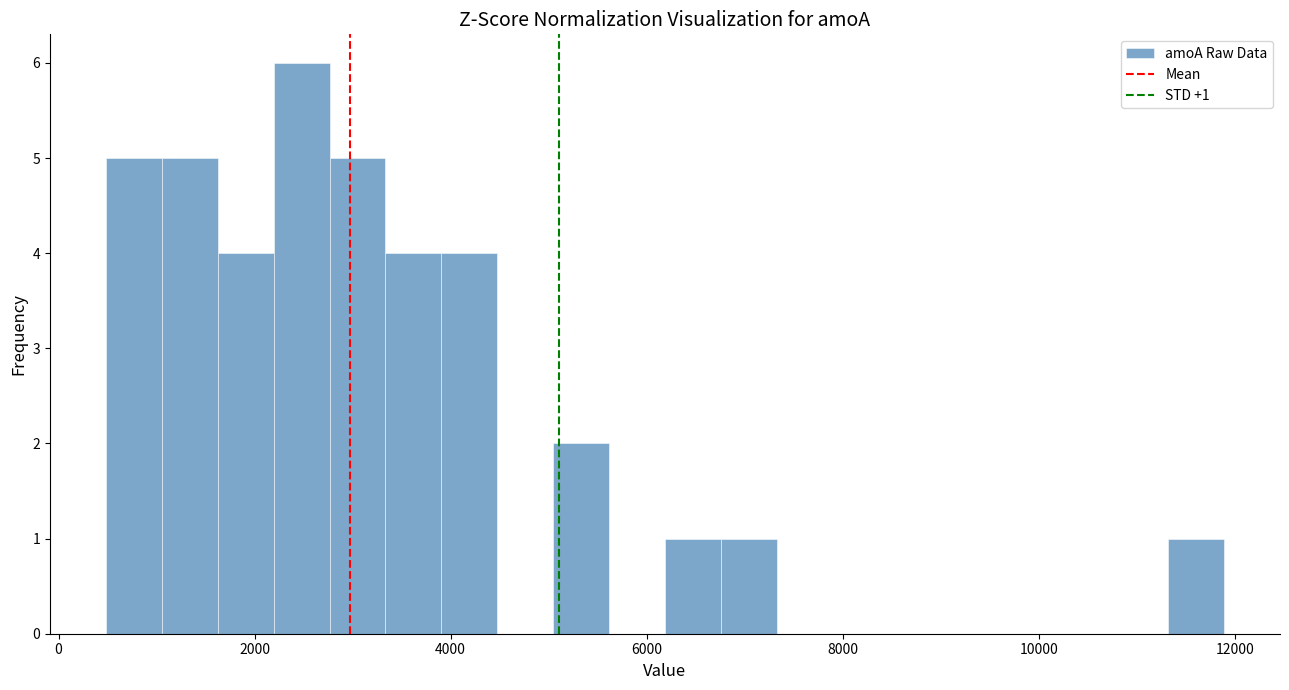

Around what value on the x-axis is the tallest bar? Give the approximate position of its centre, as read against the axis.

2400